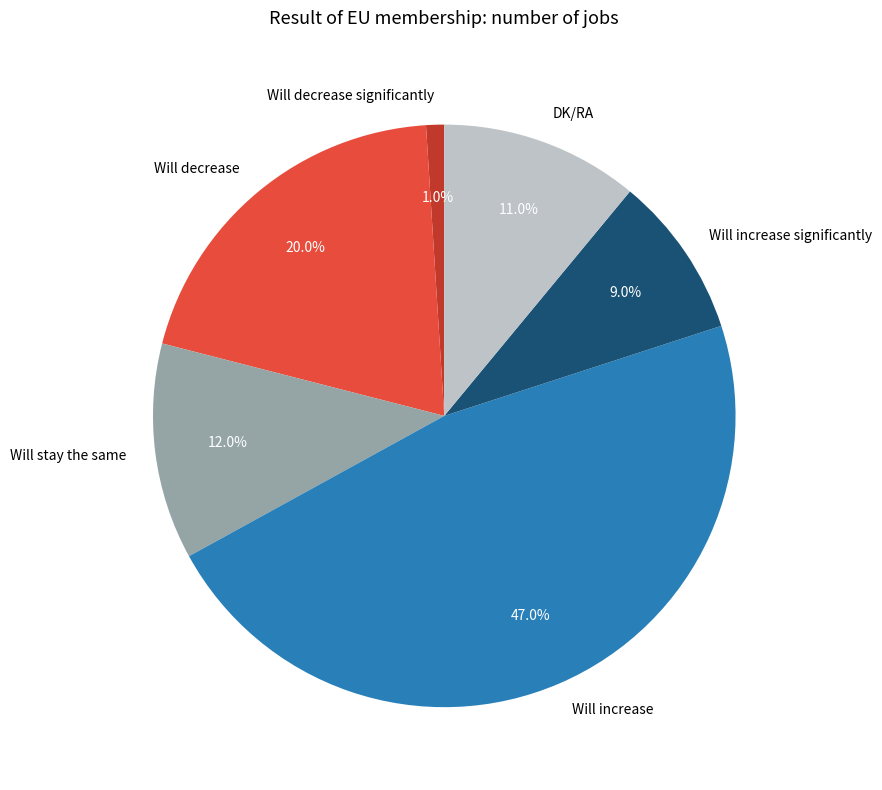

Is Will decrease the majority of the pie?

No